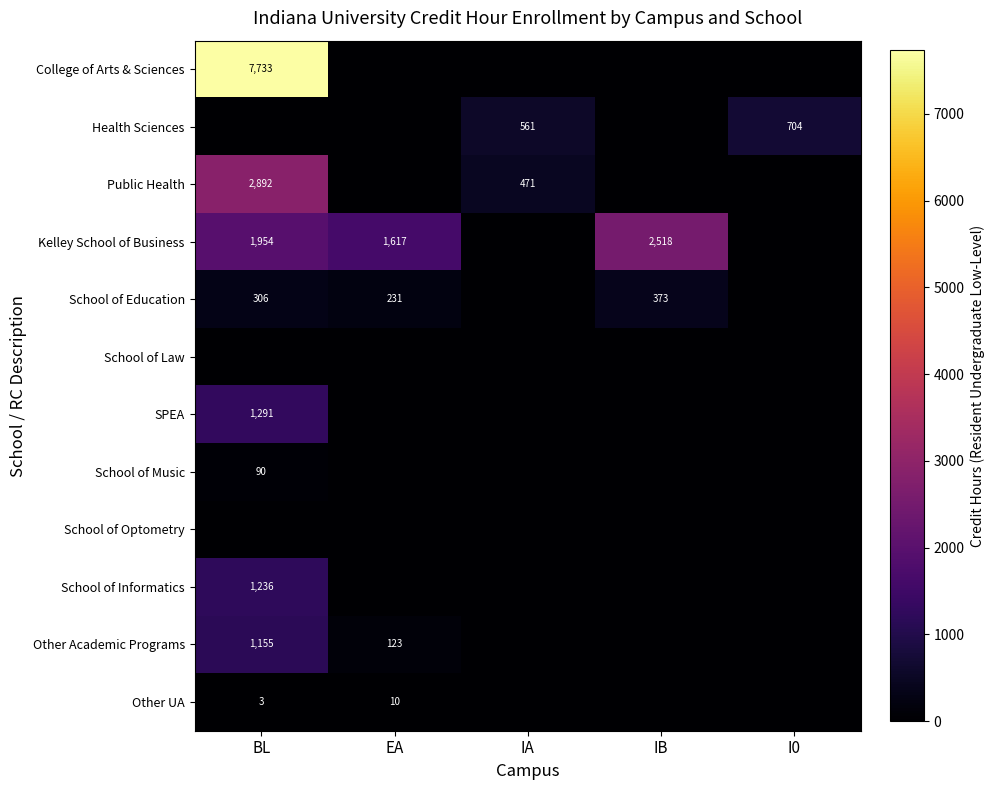

The value of Kelley School of Business at BL is 1954. True or false?

True